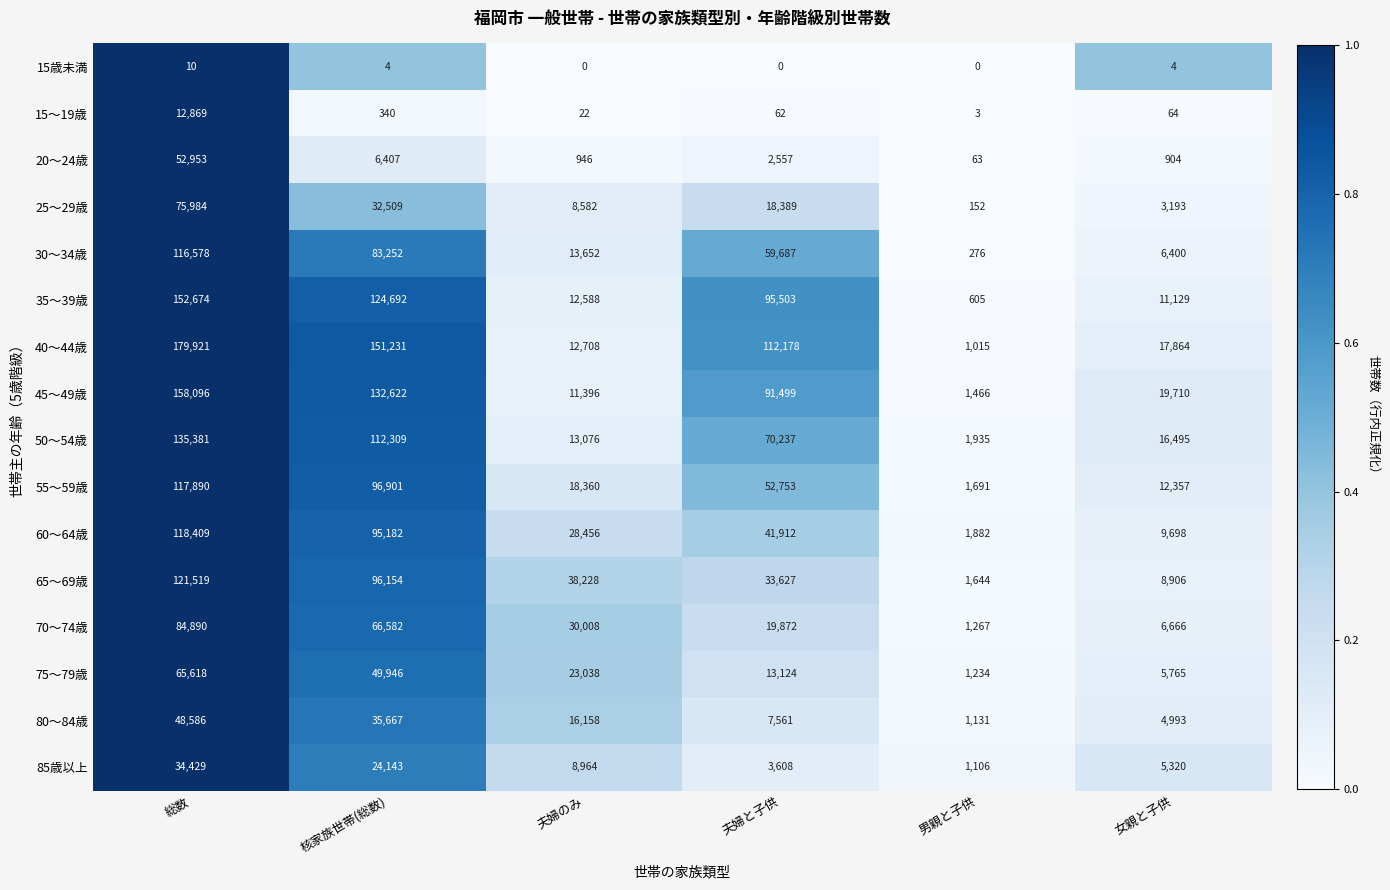

Where does the 65～69歳 series first go above 38228?

総数